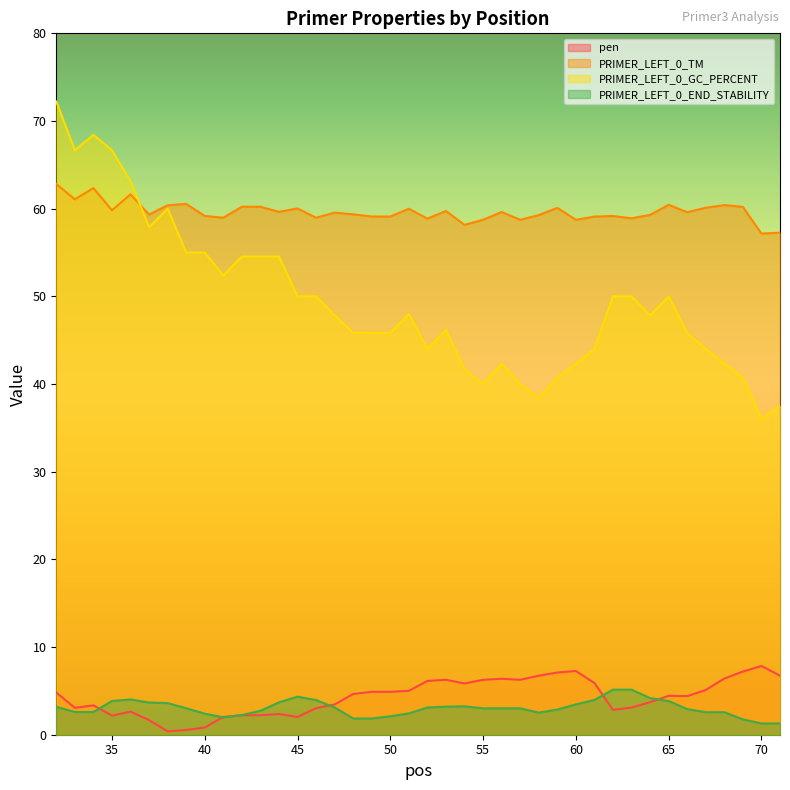

Between 45 and 46, which is larger?

46